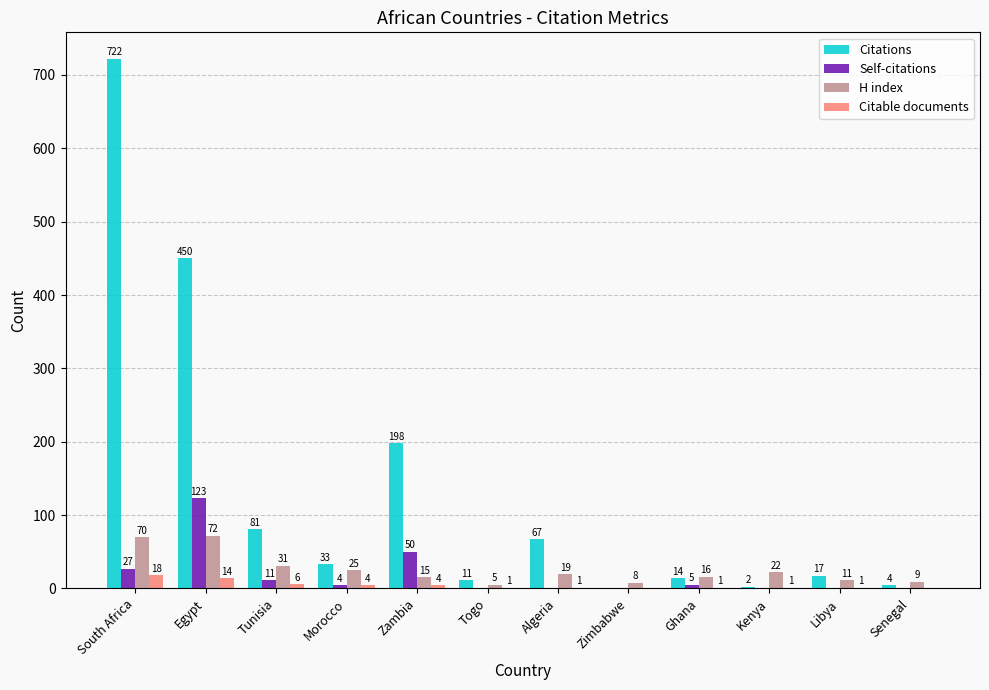

Is it true that Self-citations equals 0 at Algeria?

True